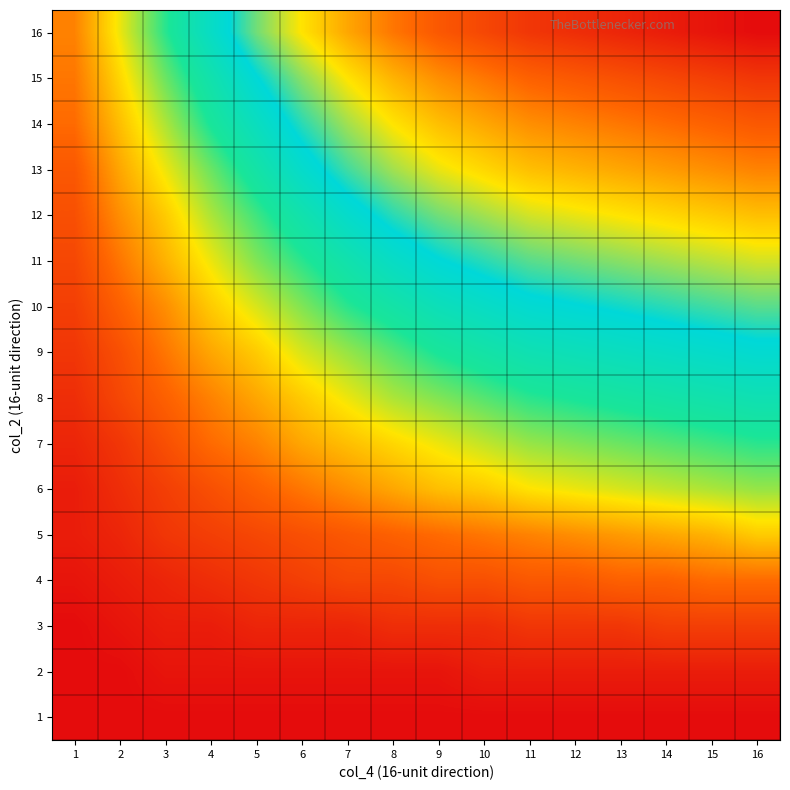

At how many categories does at least one series exceed 6?

10